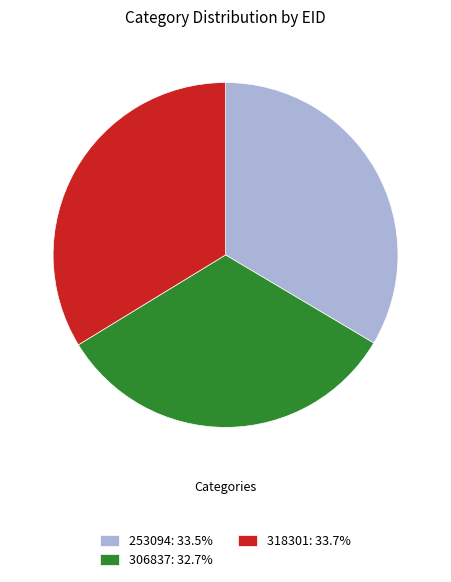

Does 306837 represent more than half of the total?

No